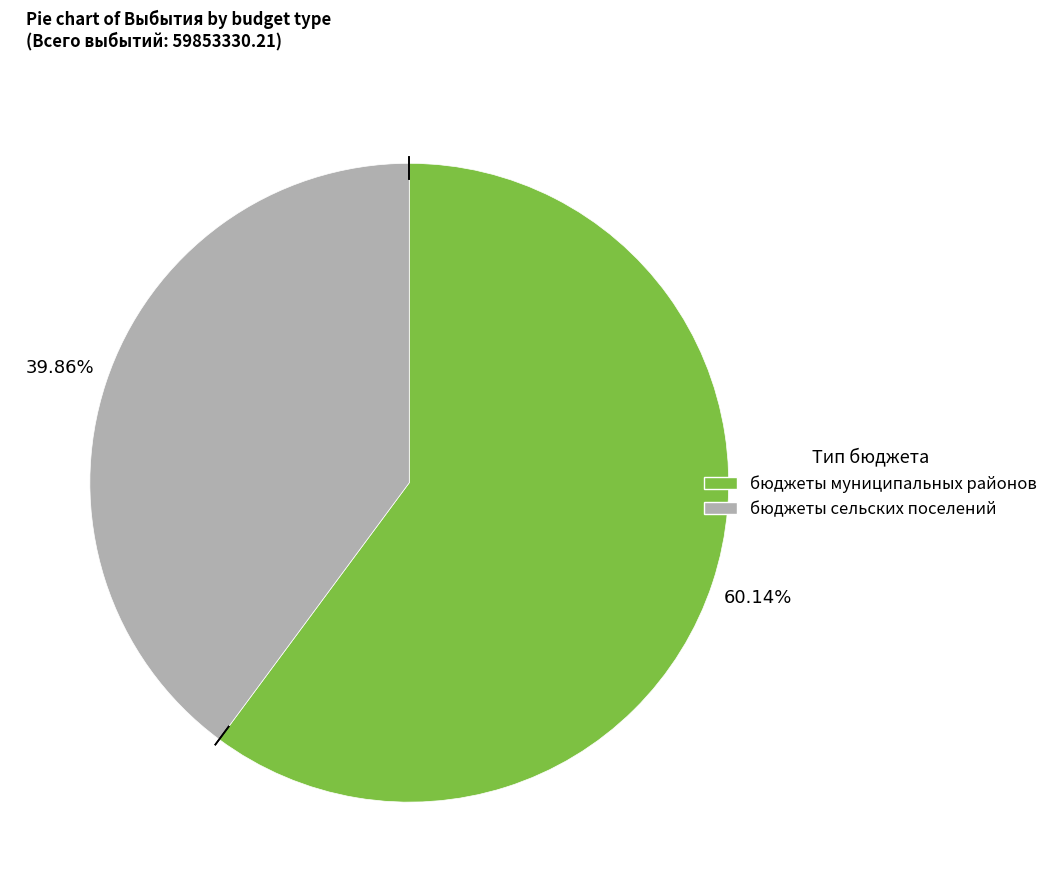

To the nearest percent, what is the difference between the бюджеты сельских поселений and бюджеты муниципальных районов slice percentages?

20%